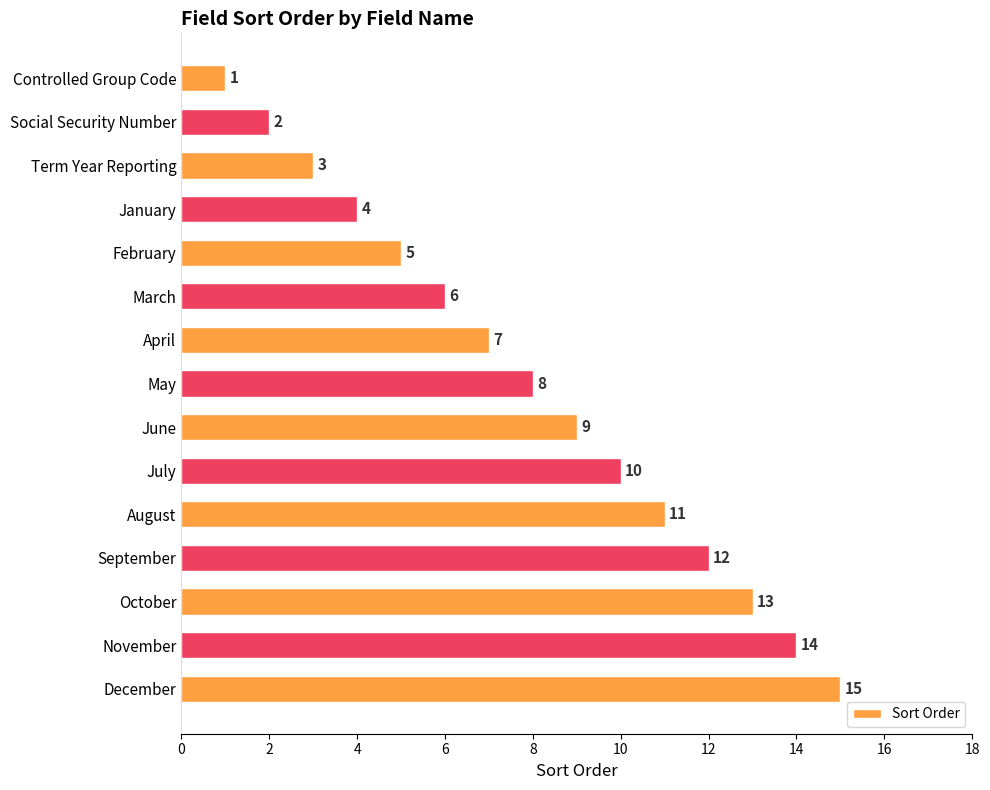

What is the greatest value displayed?

15